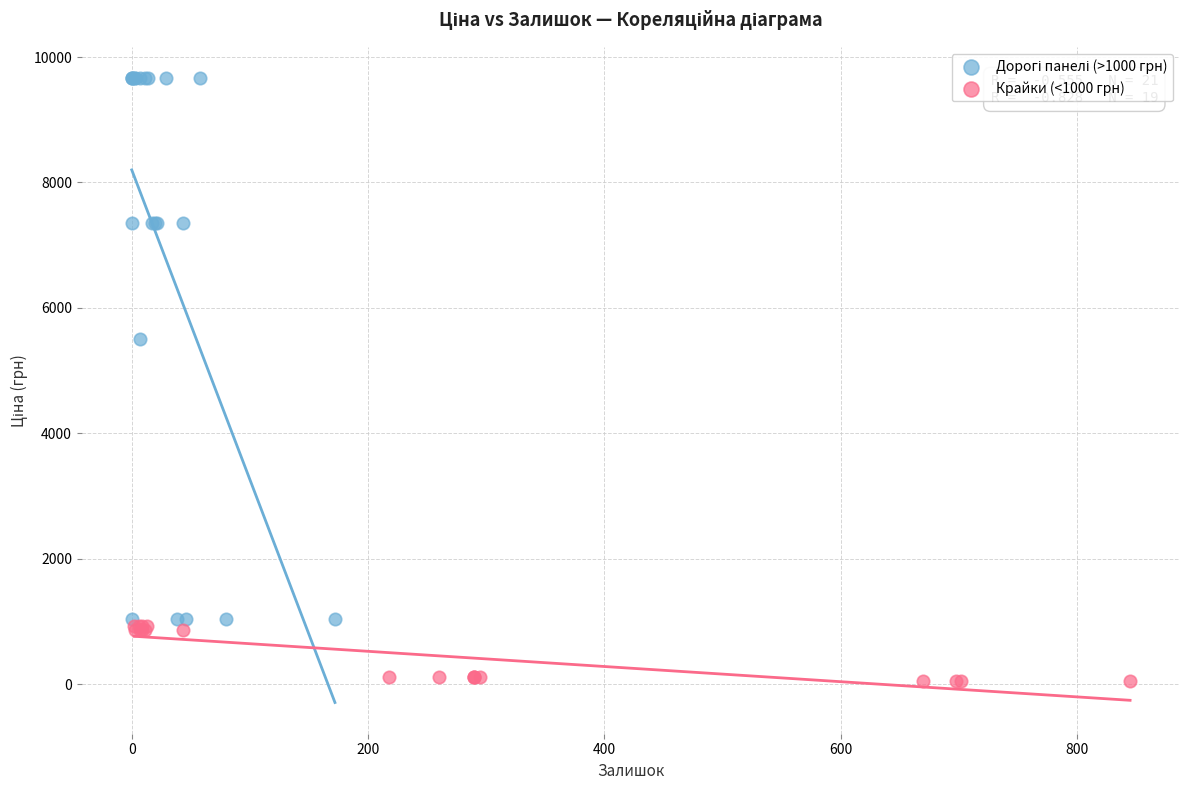

Which series reaches the minimum Y coordinate?

Крайки (<1000 грн)